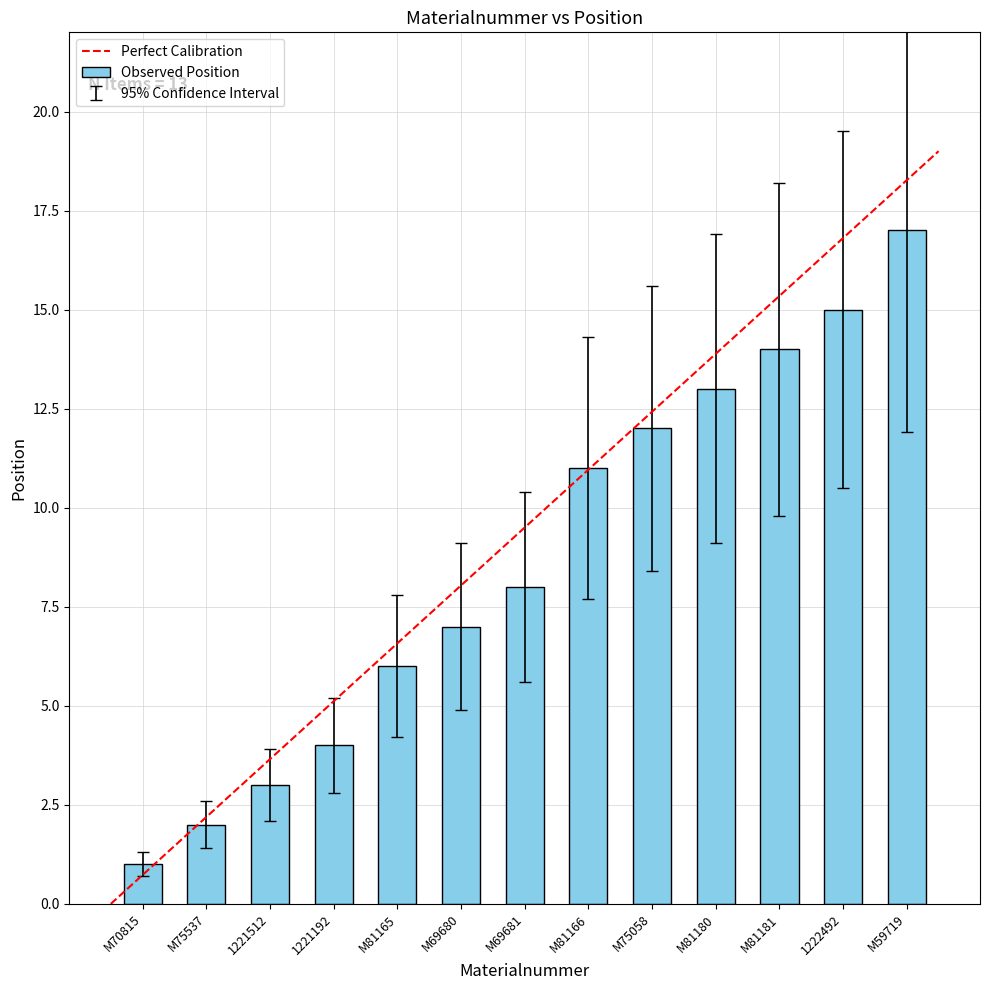

Is it true that the value at M75058 is 3.4?

False